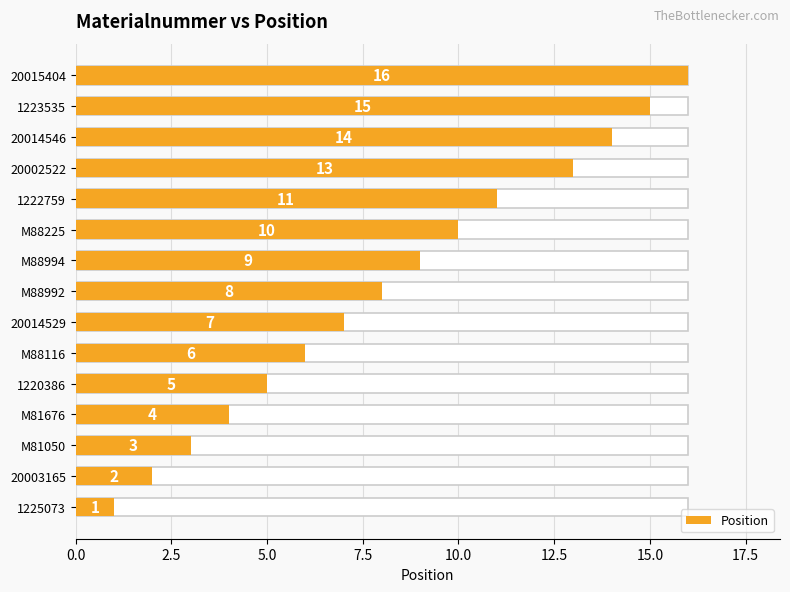

Are the bars horizontal?

Yes